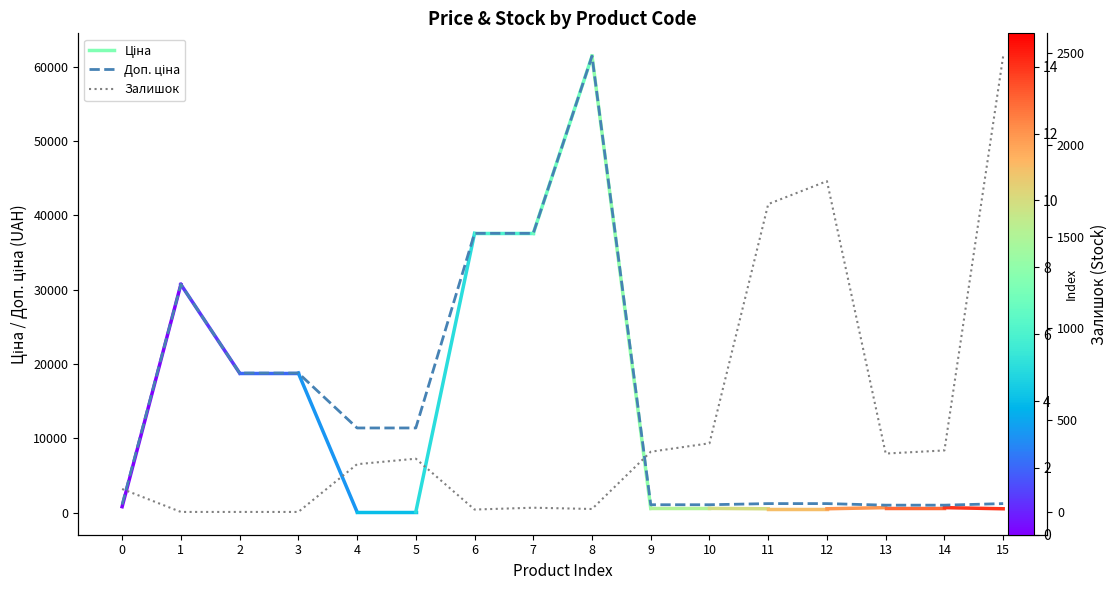

Does the chart display data point markers on the line(s)?

No